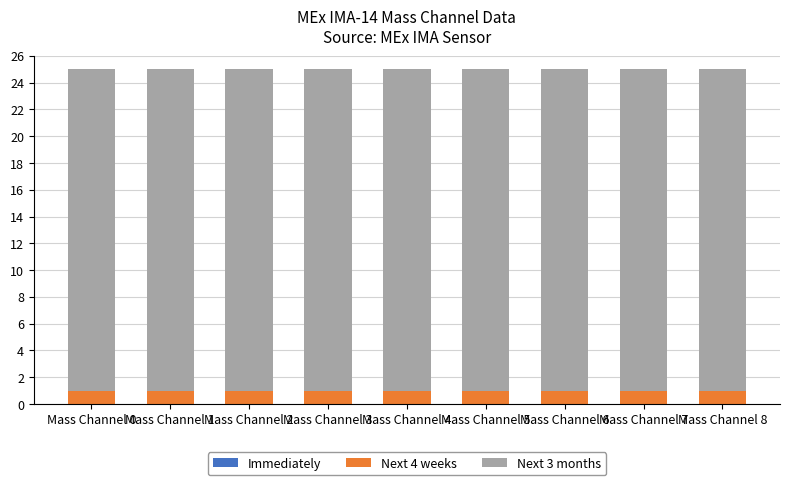

Does the chart contain stacked bars?

Yes